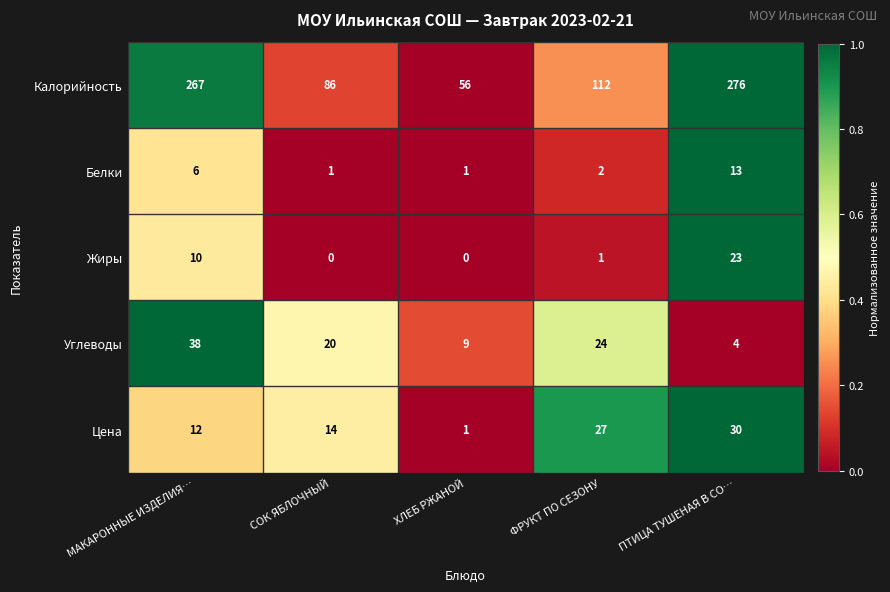

Which series has the largest total across all categories?

Калорийность